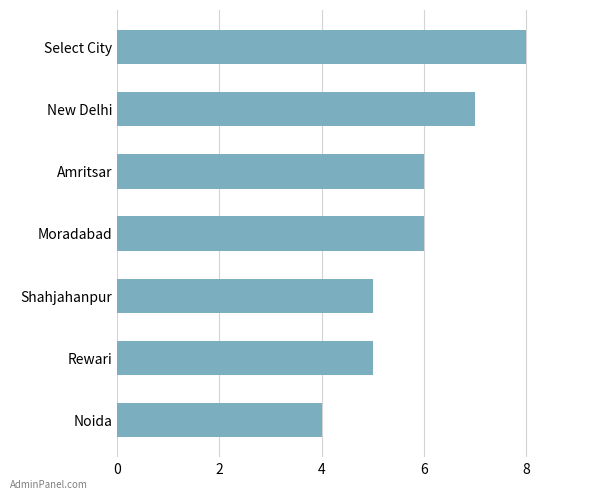

Approximately how many times larger is the value at Rewari compared to Select City?

0.6